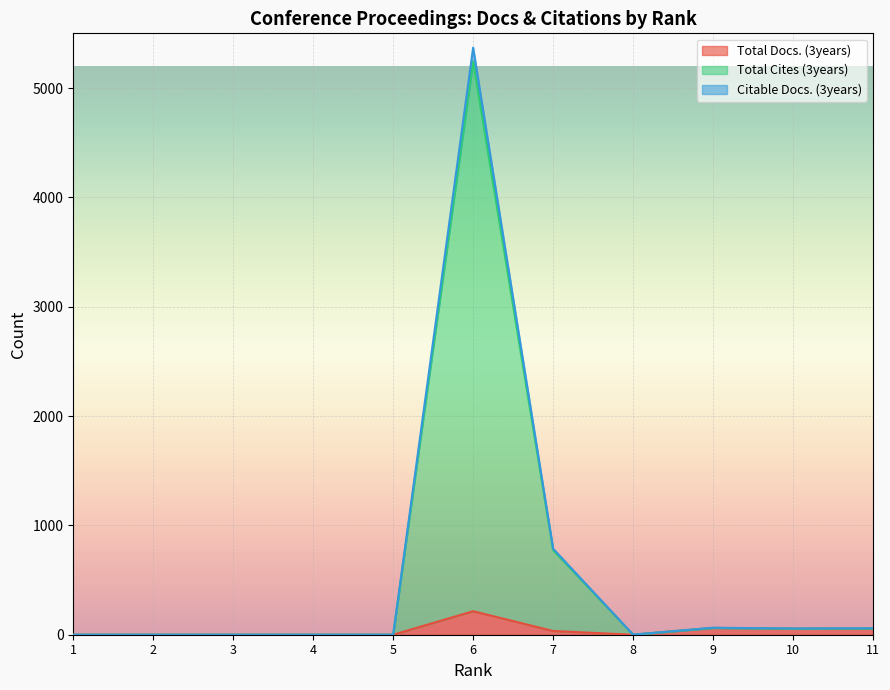

How many lines are shown in the chart?

3